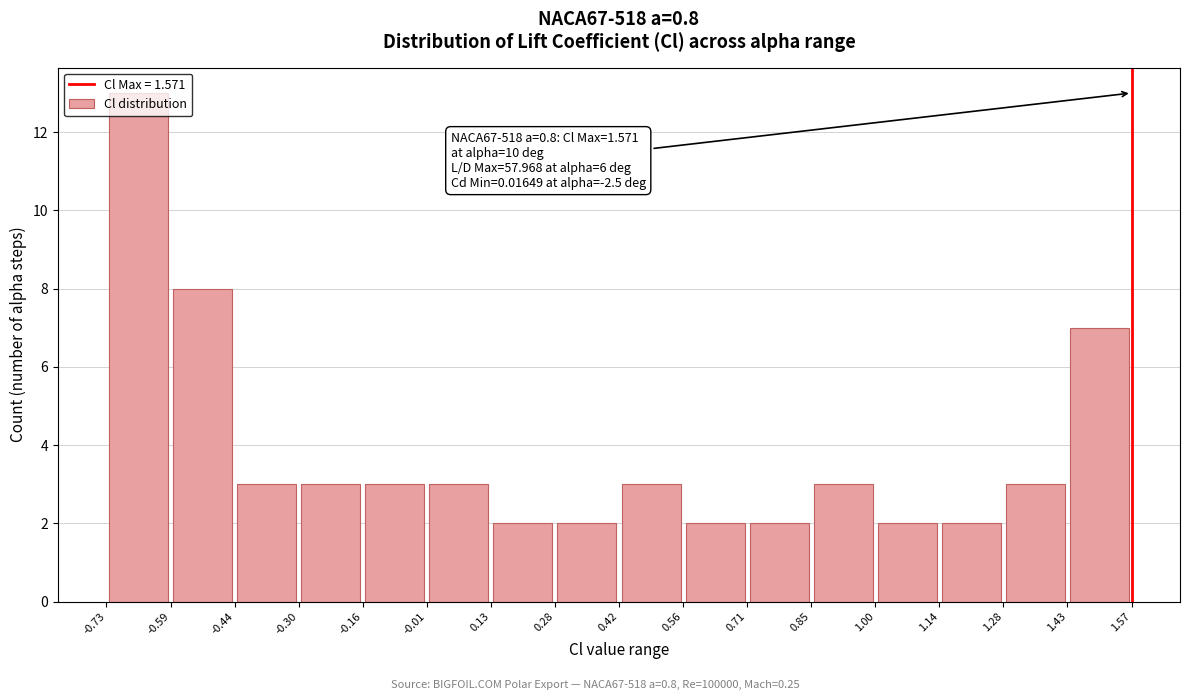

Over which range of the x-axis is the bar tallest?

-0.73 to -0.59